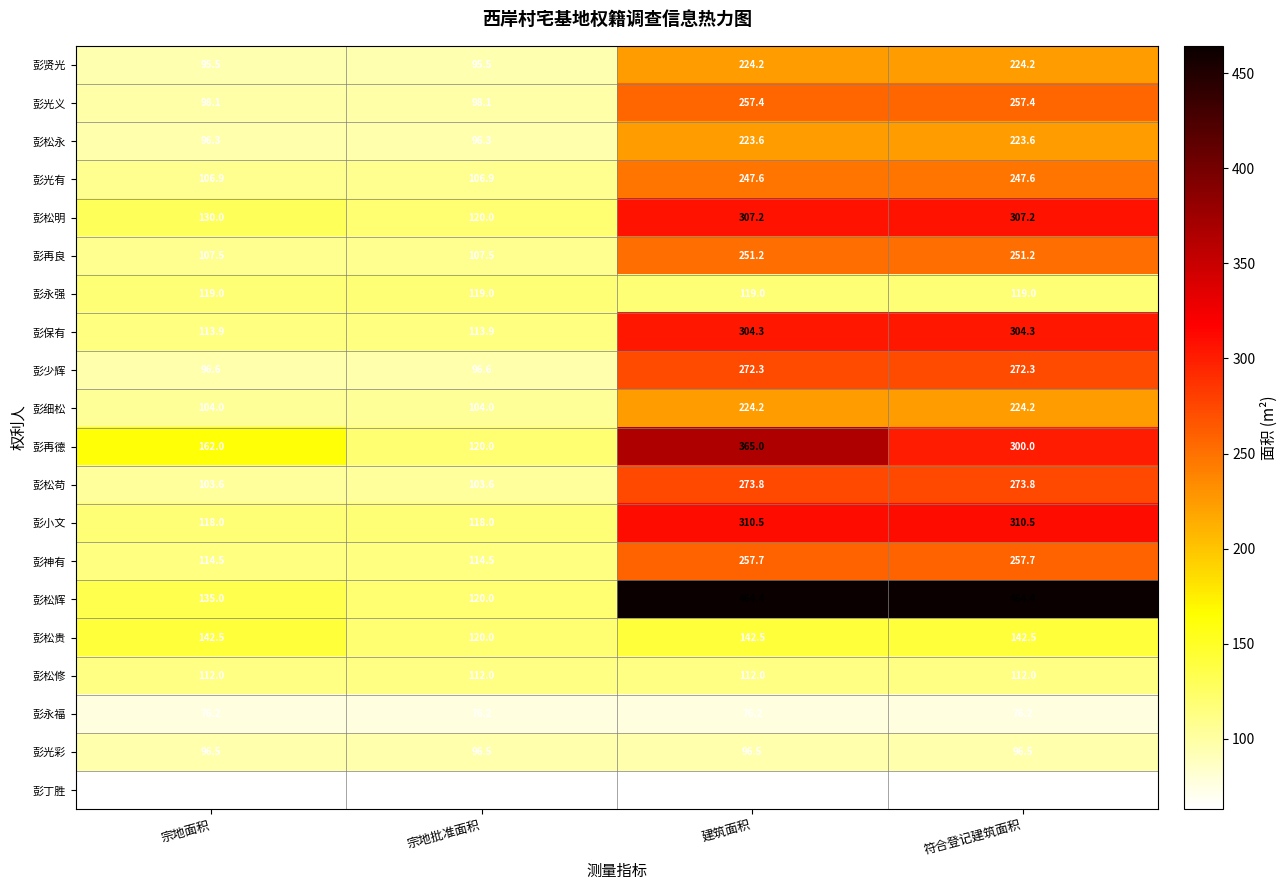

What is the sum of all 彭松永 values?

639.8